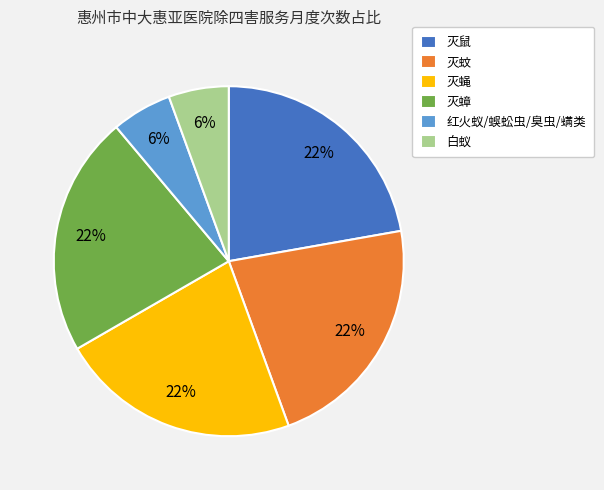

To the nearest percent, what is the average slice percentage?

17%